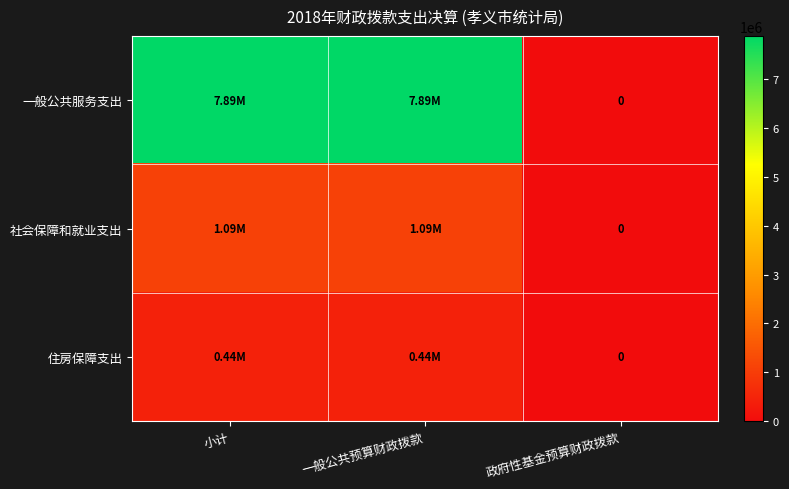

What is the spread (max minus min) of values at 一般公共预算财政拨款?

7448734.9